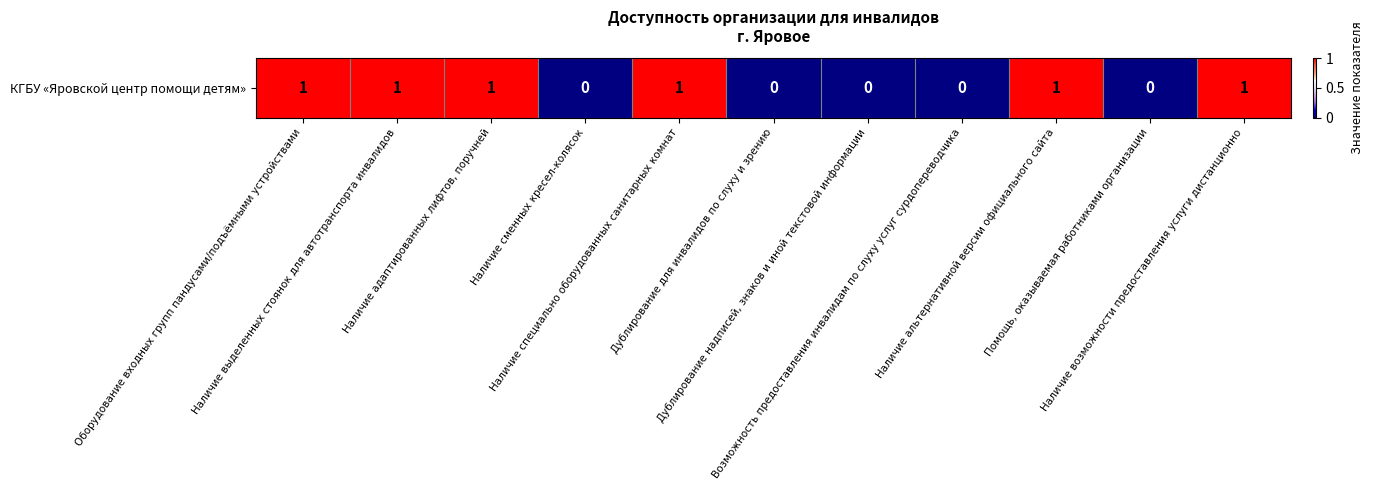

What is the difference between the second highest and minimum values?

1